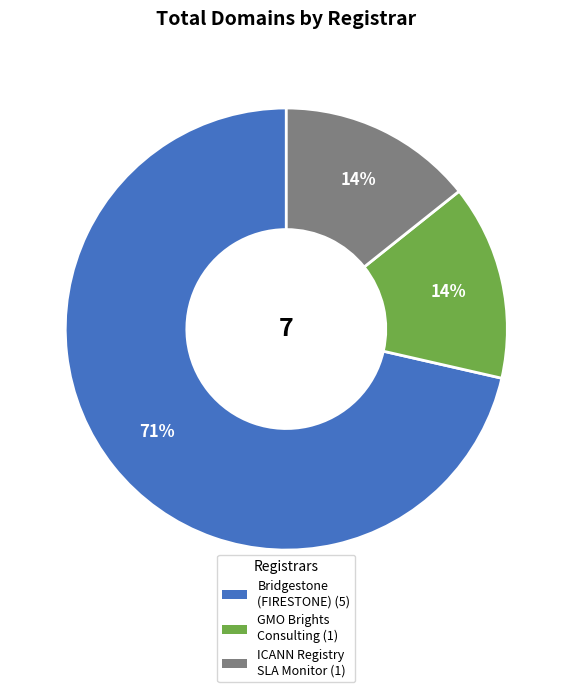

Is there any slice that represents more than half of the pie?

Yes